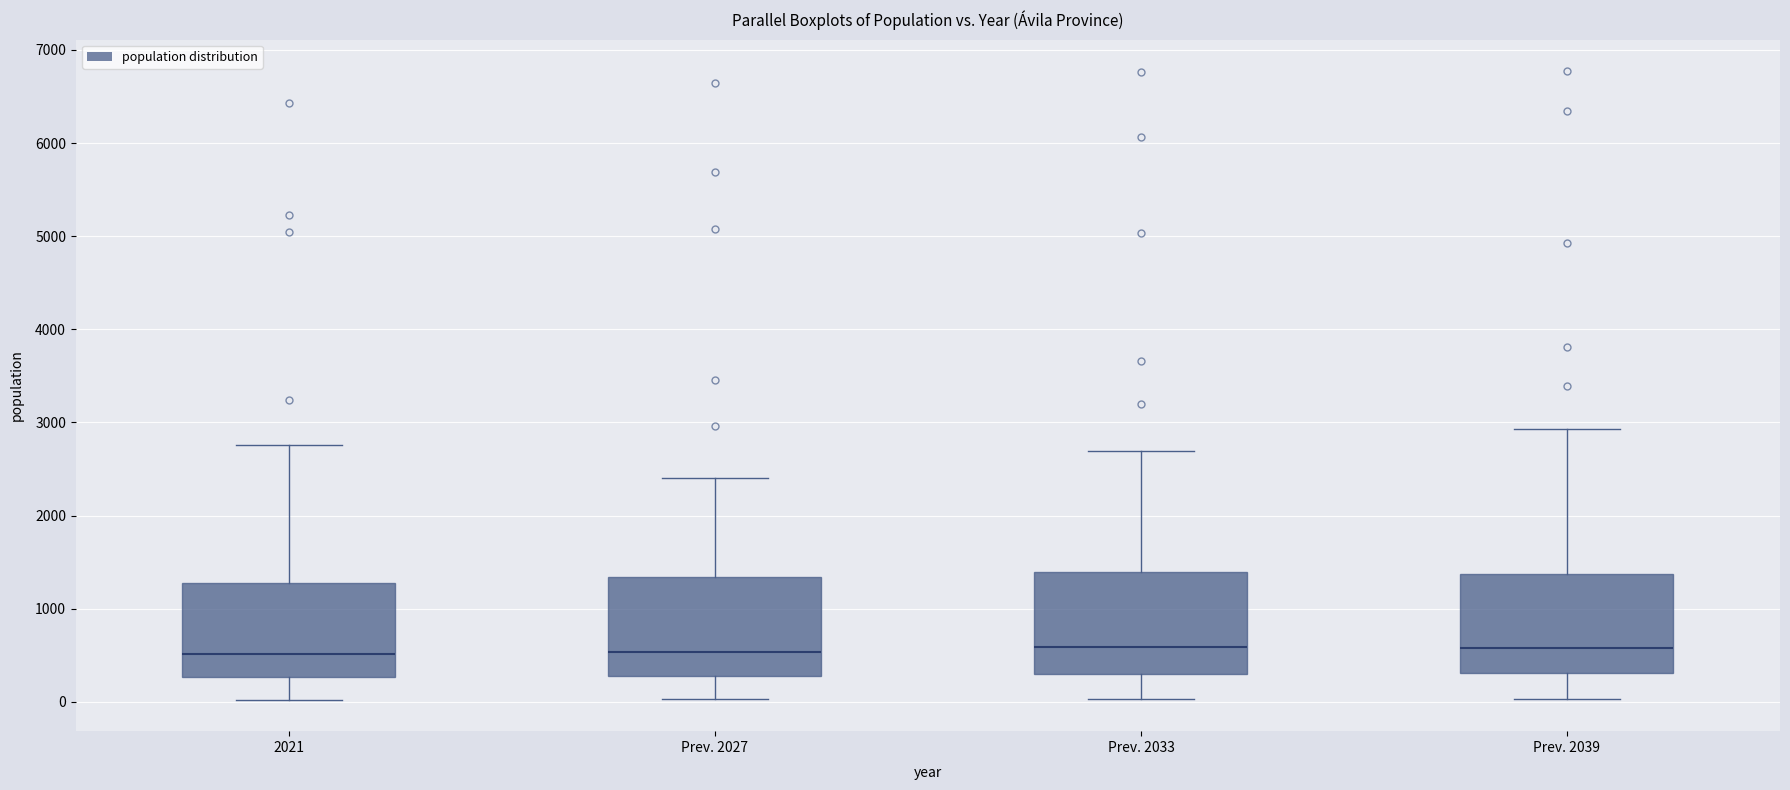

Reading left to right, read every box against the y-axis: the position of its median line, the range the box covers, and the ends of its whiskers. The values are not printed on the chart, so give them approximately, as read against the axis.

2021: median 500, box 300 to 1300, whiskers 0 to 2800
Prev. 2027: median 500, box 300 to 1300, whiskers 0 to 2400
Prev. 2033: median 600, box 300 to 1400, whiskers 0 to 2700
Prev. 2039: median 600, box 300 to 1400, whiskers 0 to 2900